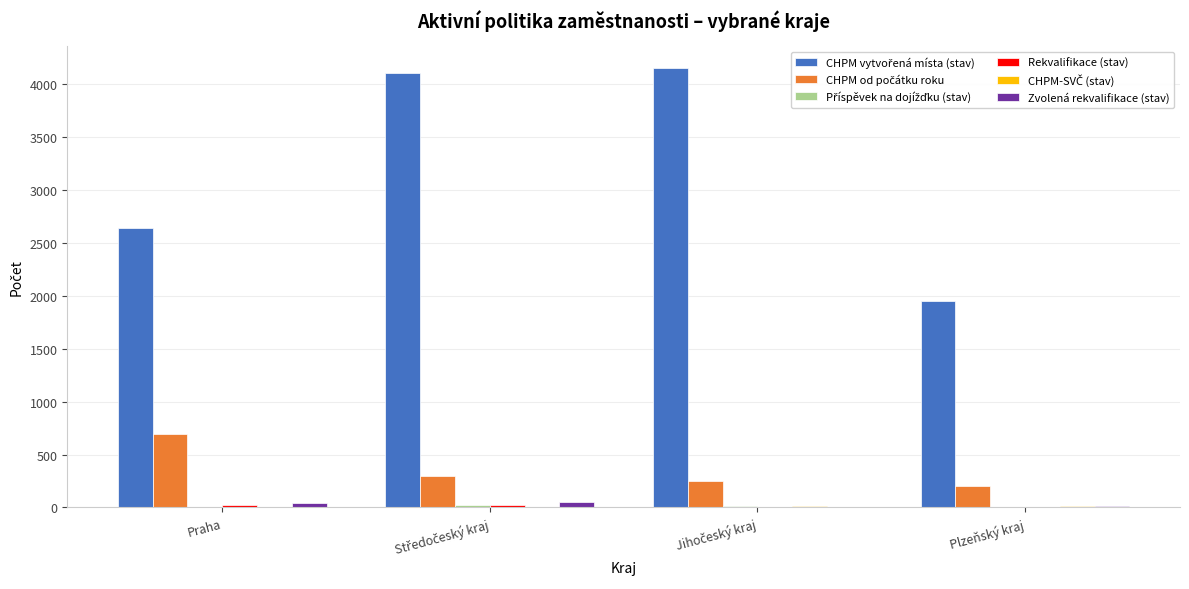

What is the maximum value shown in the chart?

4143